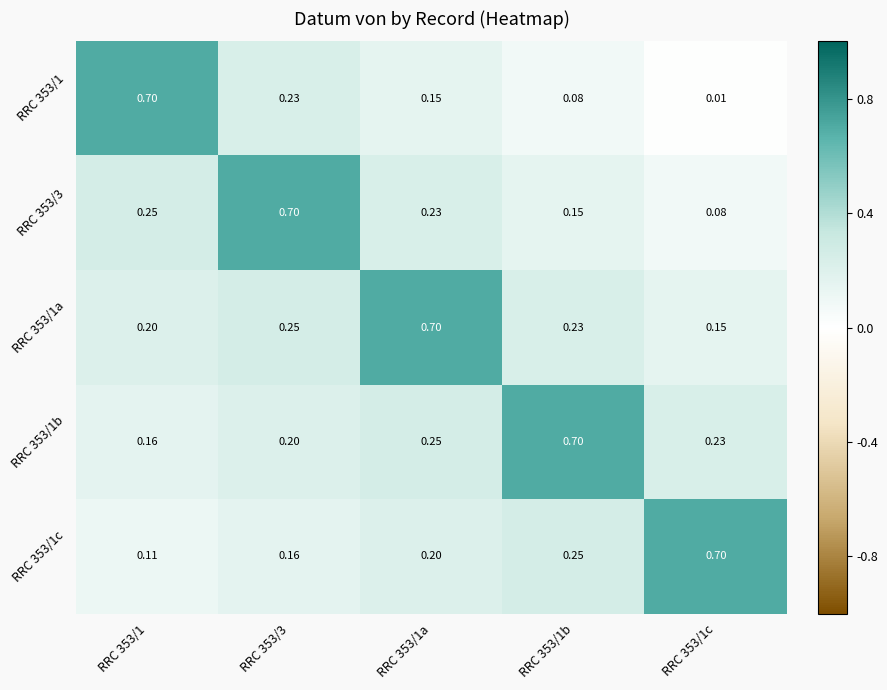

Is the value of RRC 353/1 at RRC 353/1b greater than the value of RRC 353/1c at RRC 353/3?

No